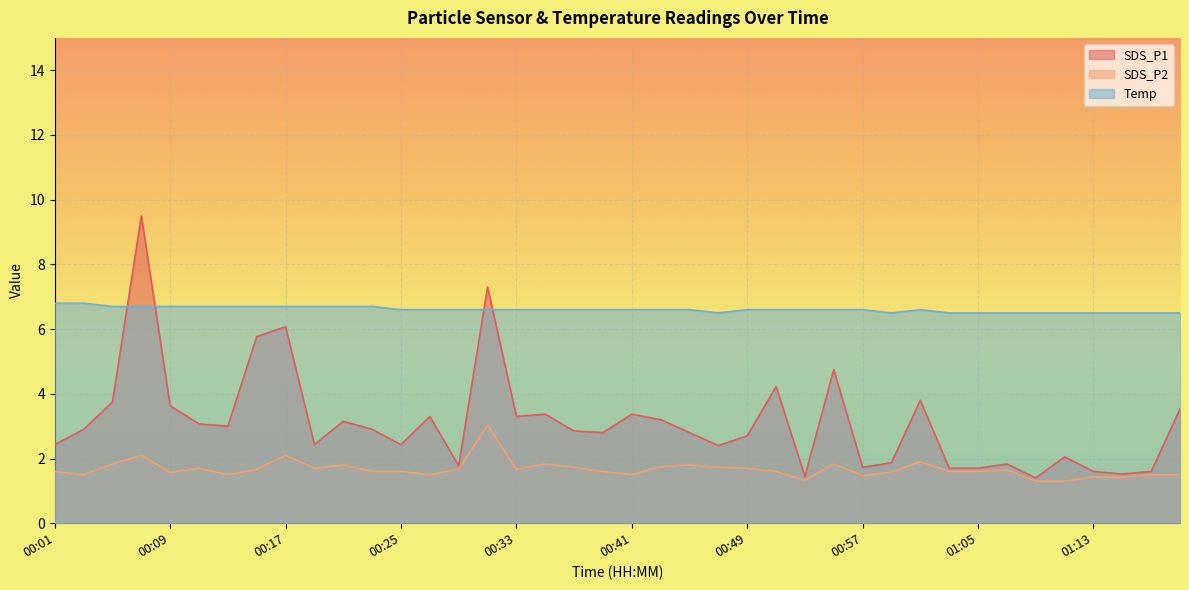

What is the label of the 36th point from the left?

01:11